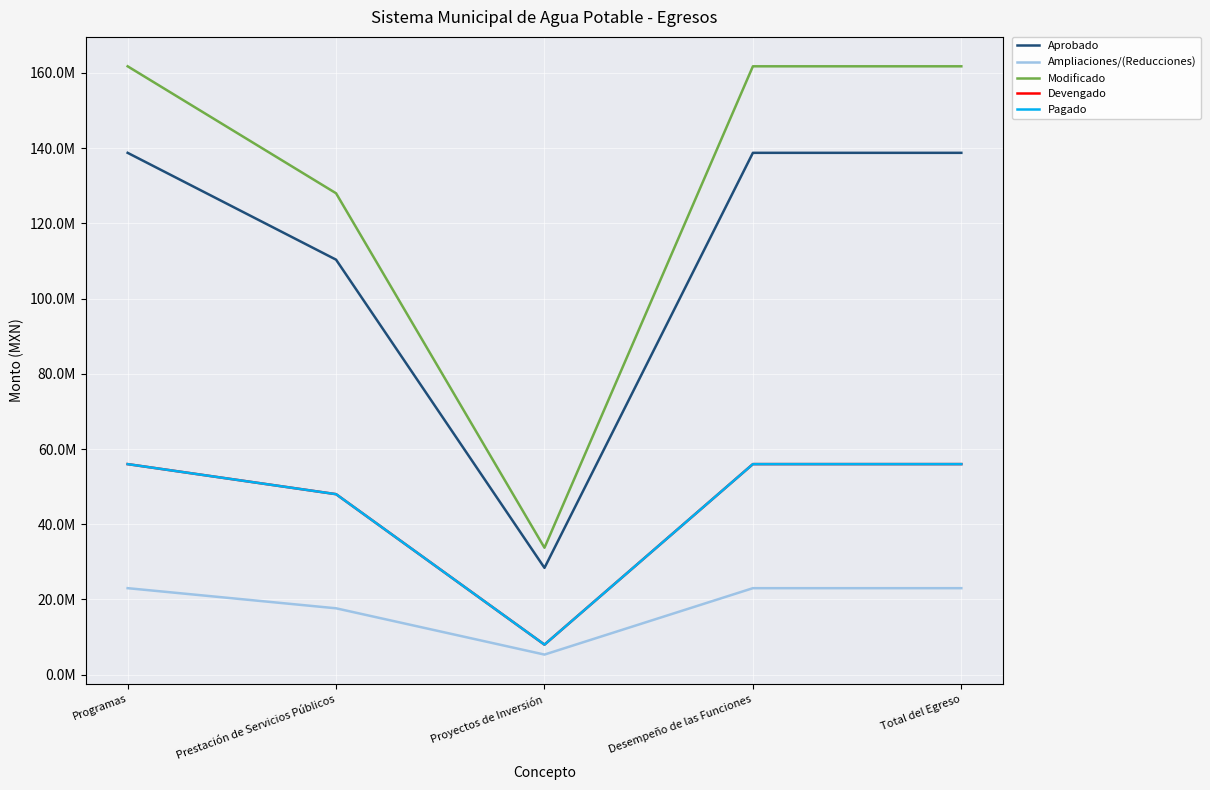

Does the chart have visible grid lines?

Yes